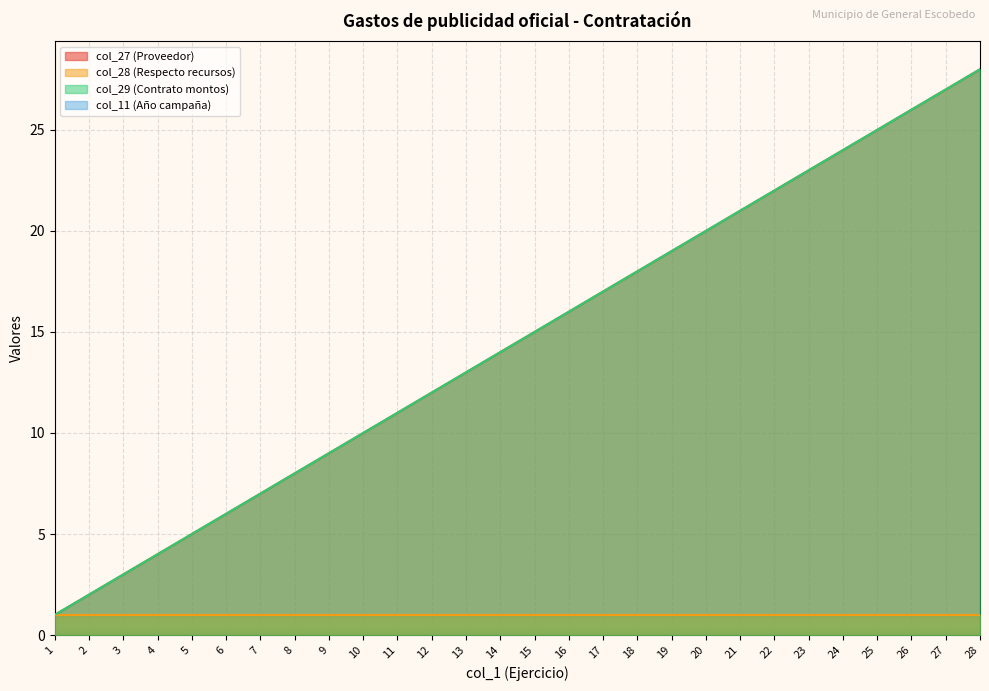

Which category has the highest value in the col_29 (Contrato montos) series?

28